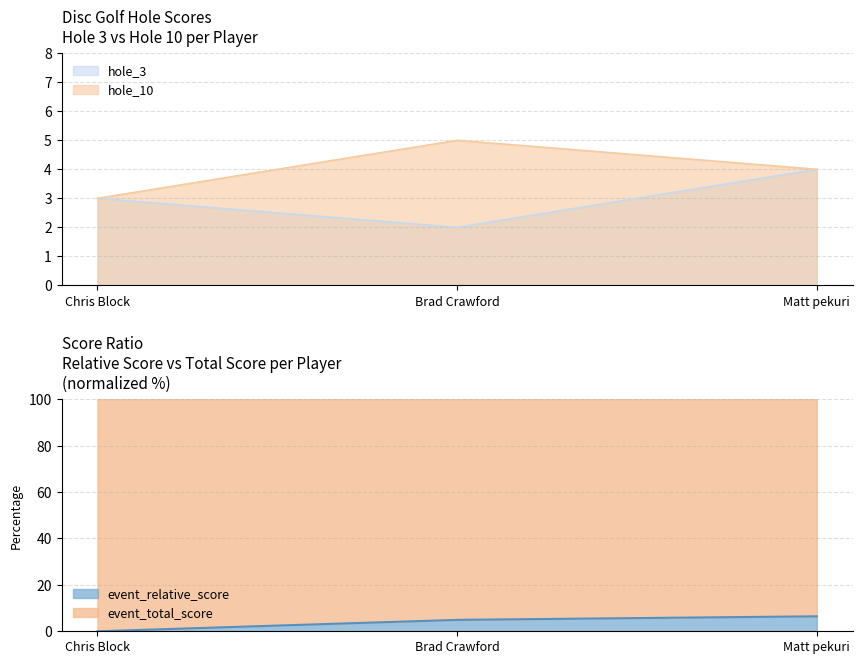

How many data points in event_relative_score are less than 4?

1